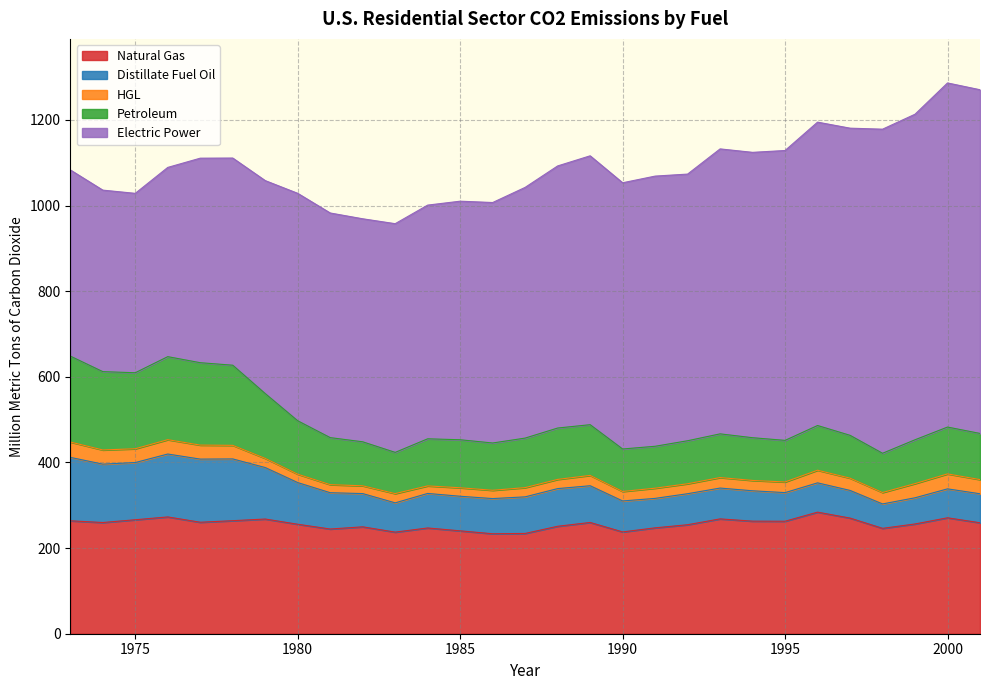

At how many categories does at least one series exceed 650?

9